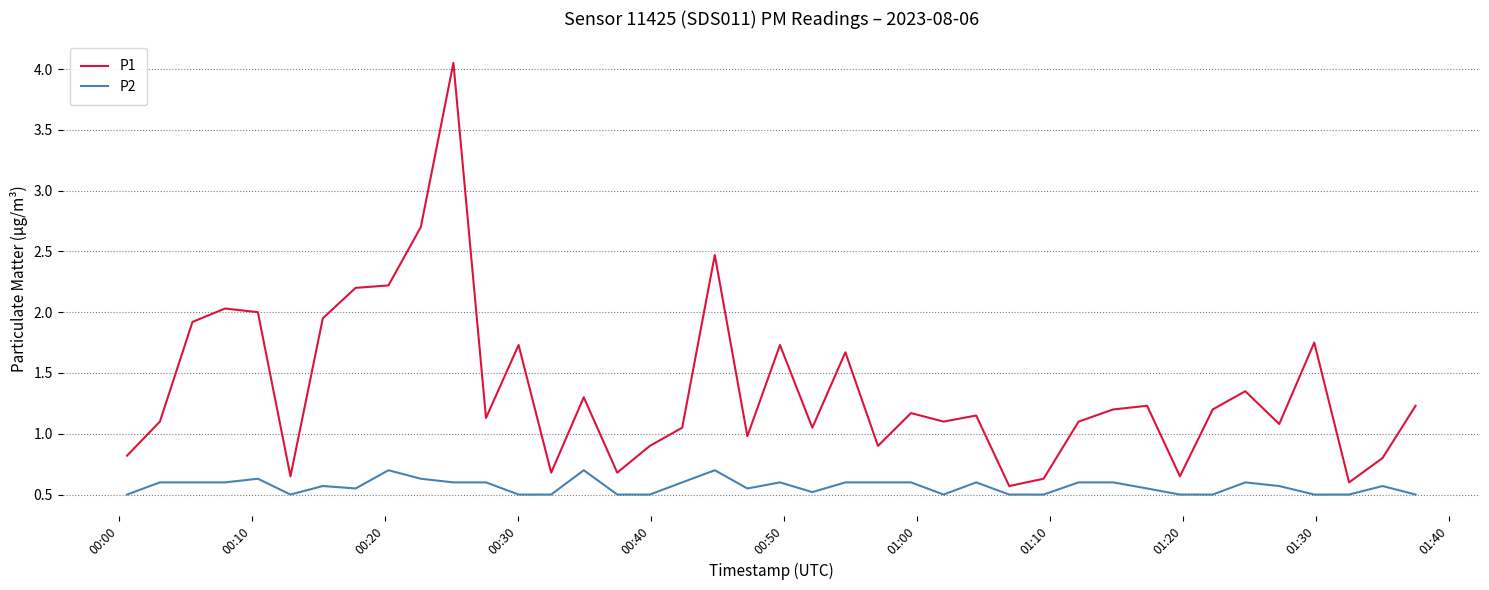

What is the minimum value shown in the chart?

0.5